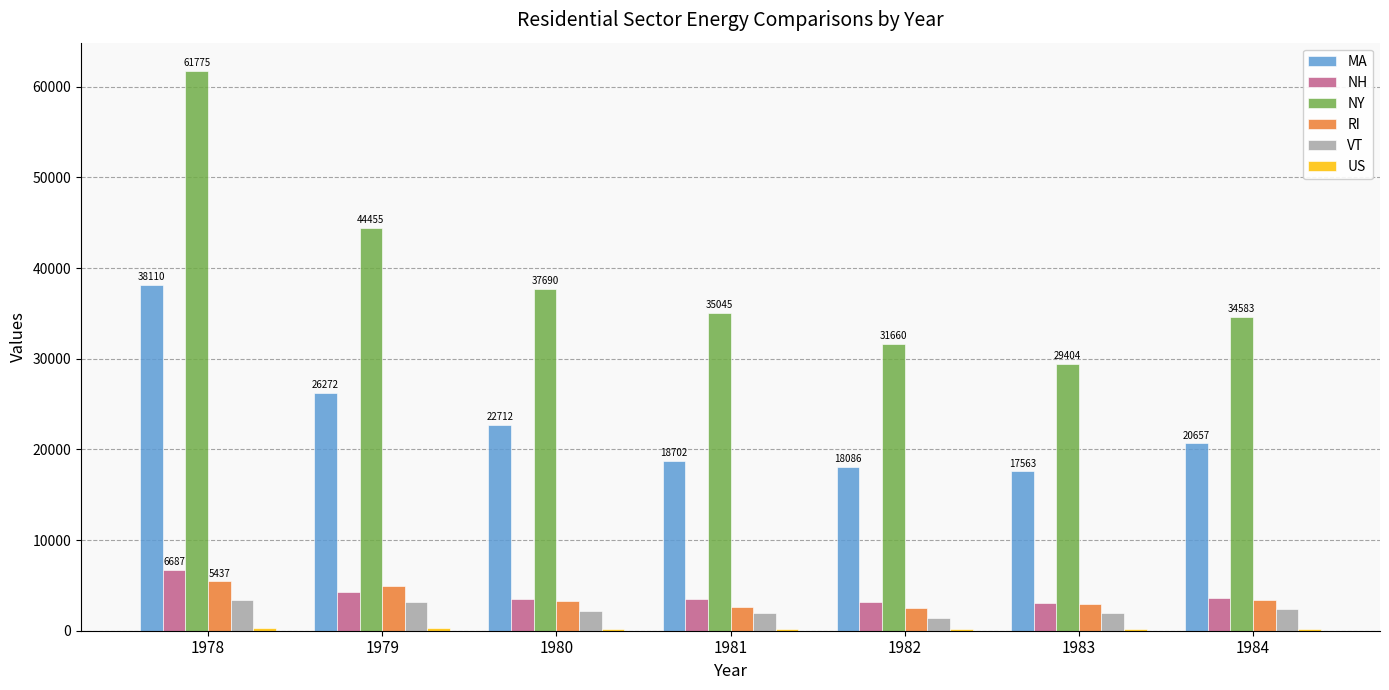

At which category is the sum across all series the highest?

1978